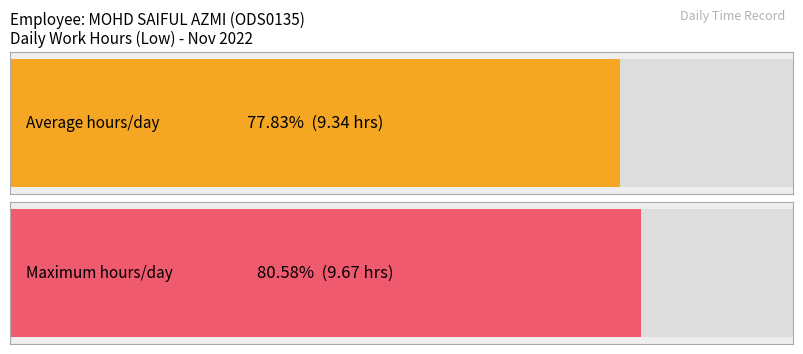

What is the average value?

9.3